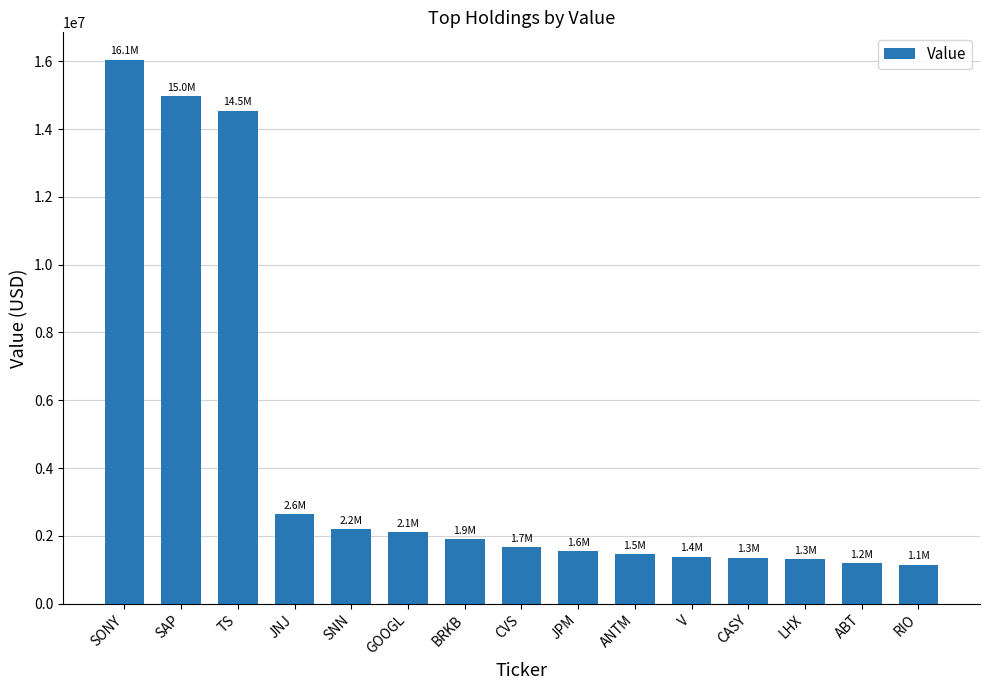

At which label does the data first exceed 1668977?

SONY